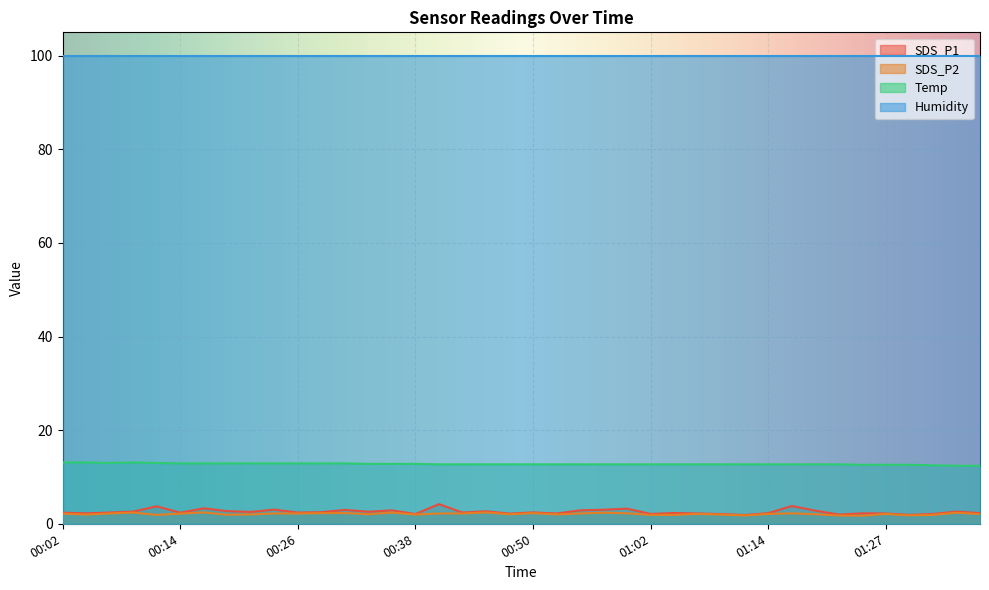

What value does the SDS_P2 series have at 01:24?

1.7